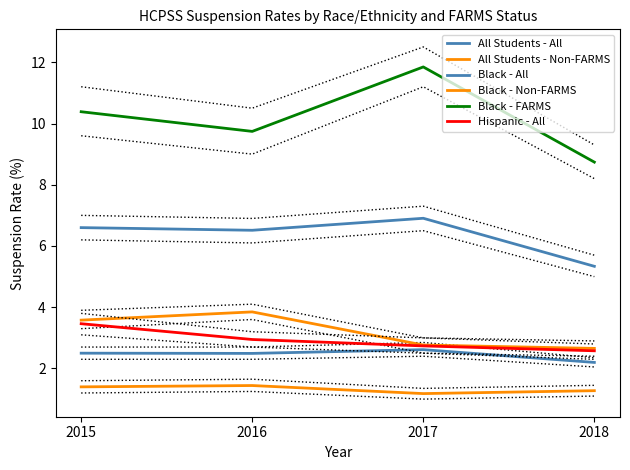

The value of Black - FARMS at 2017 is 11.8. True or false?

True